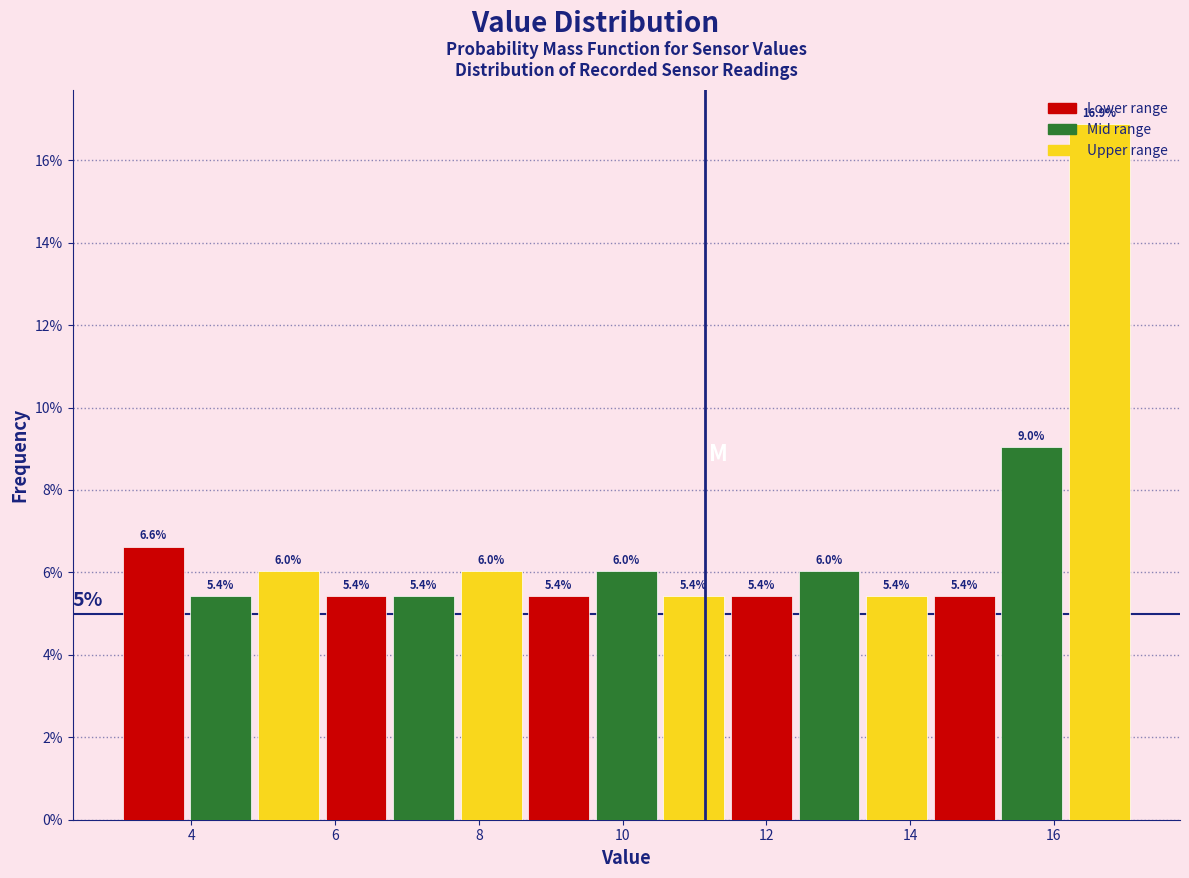

How tall is the bar that spans 8.64 to 9.58 on the x-axis? The bar edges are not printed on the chart, so give them approximately, as read against the axis.

5.4